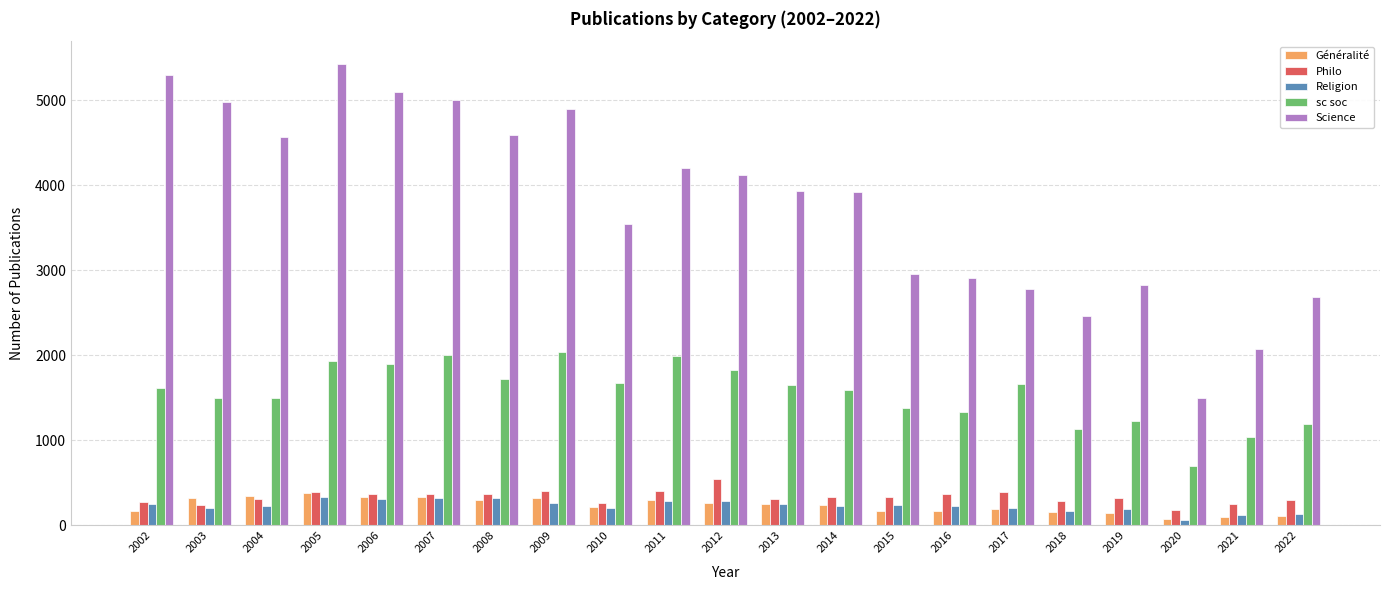

Which series has the largest total across all categories?

Science